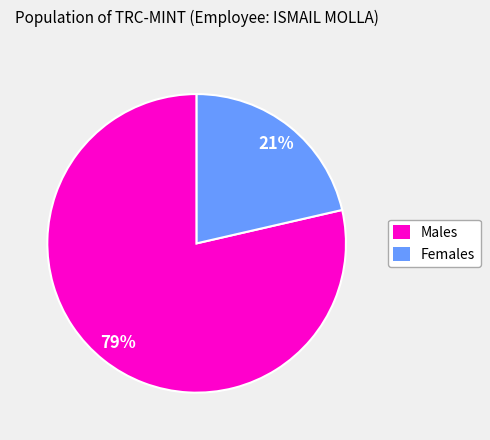

Count the number of slices in the pie.

2